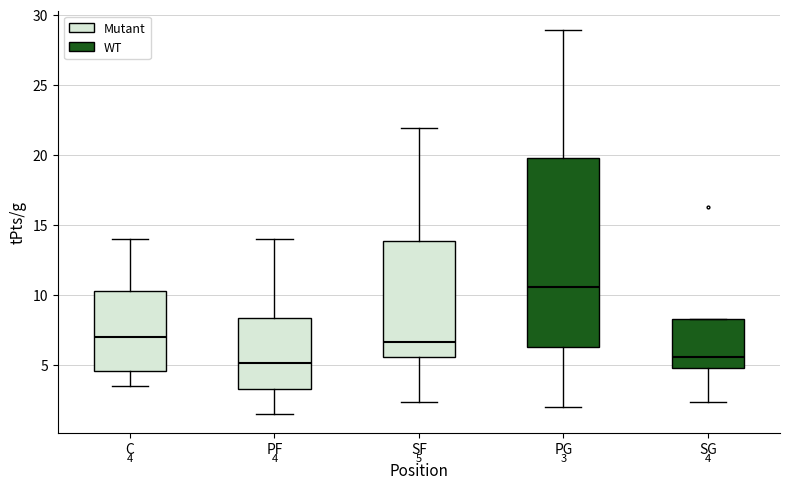

Comparing the boxes themselves (not the whiskers), which one is the tallest?

PG